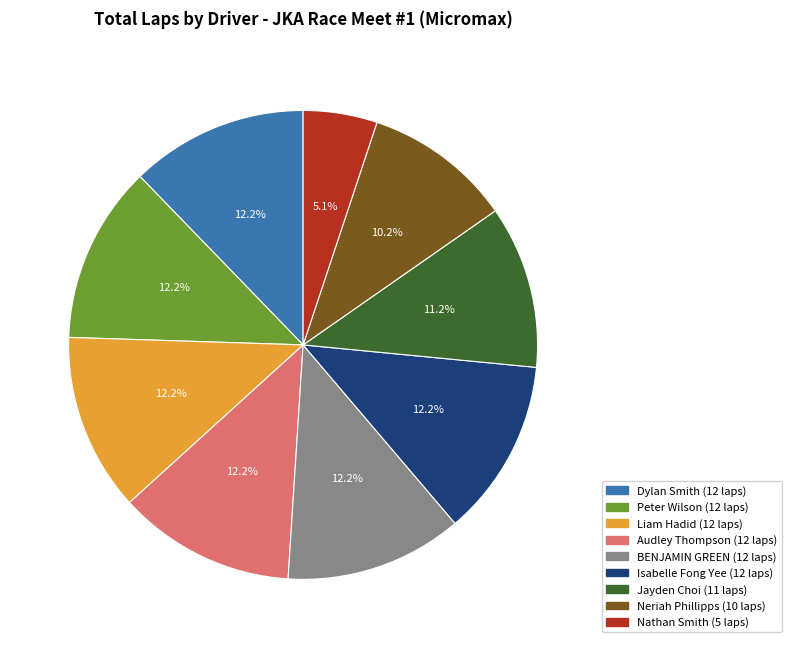

Do Isabelle Fong Yee and Peter Wilson together represent more than half of the pie?

No